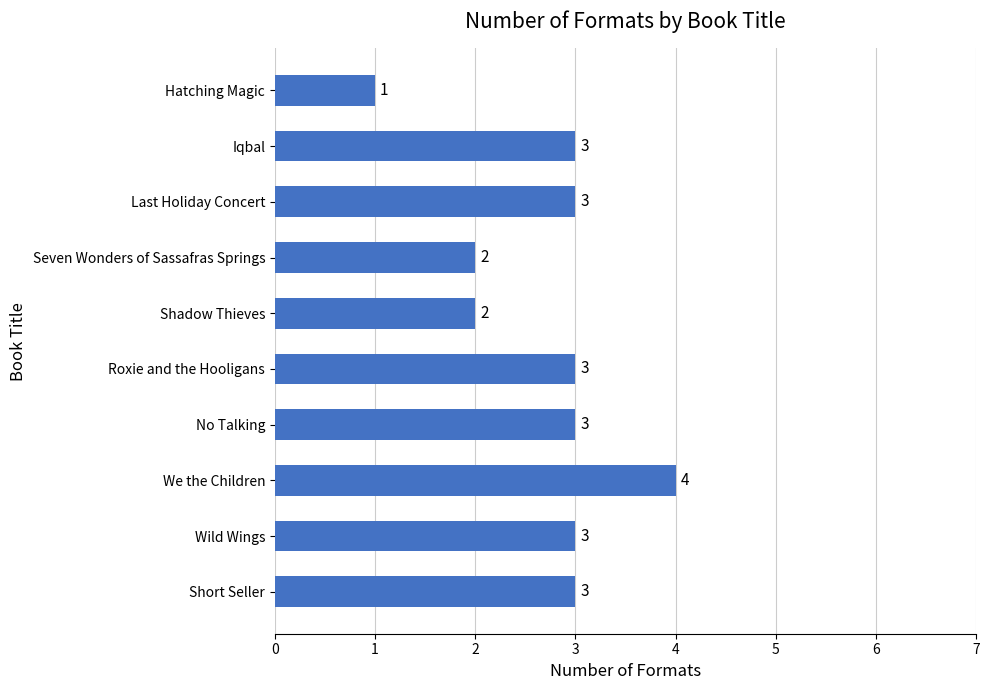

Which category has the highest value across all series?

We the Children